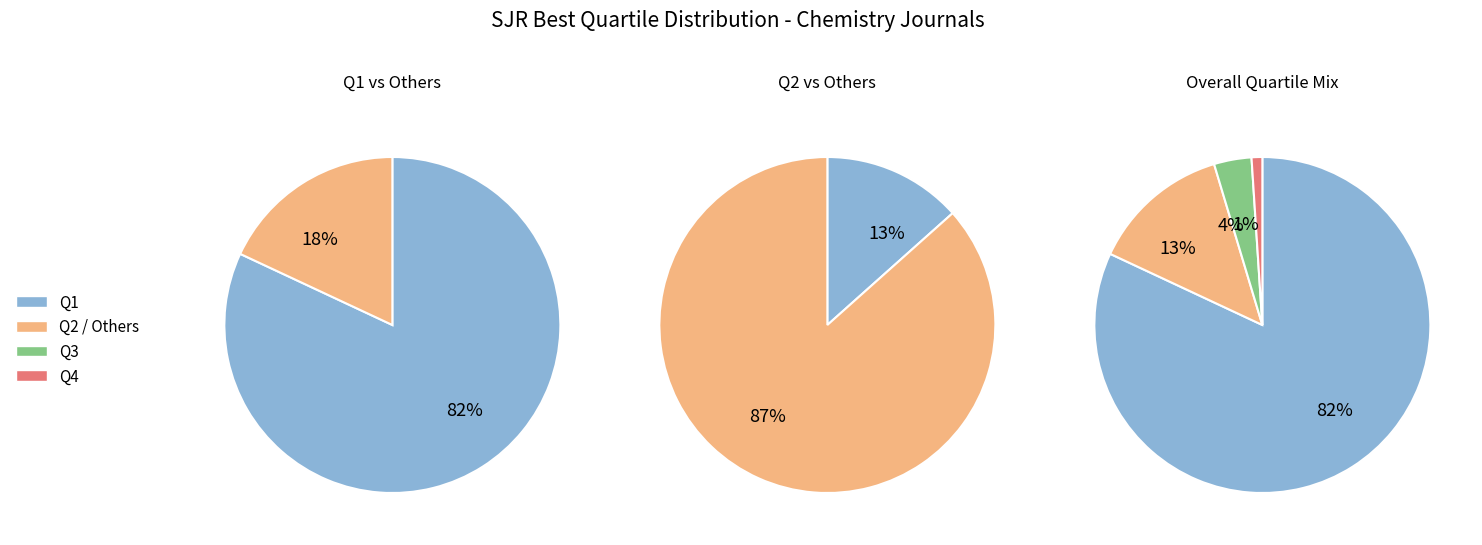

What is the change in value from Q1 to Q2?

-133